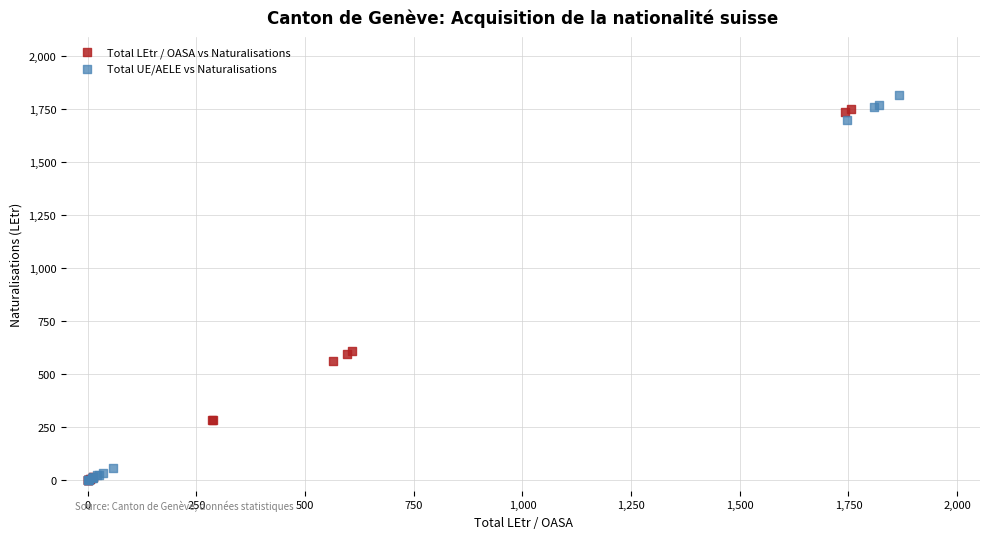

Which series has the widest spread of Y values?

Total UE/AELE vs Naturalisations